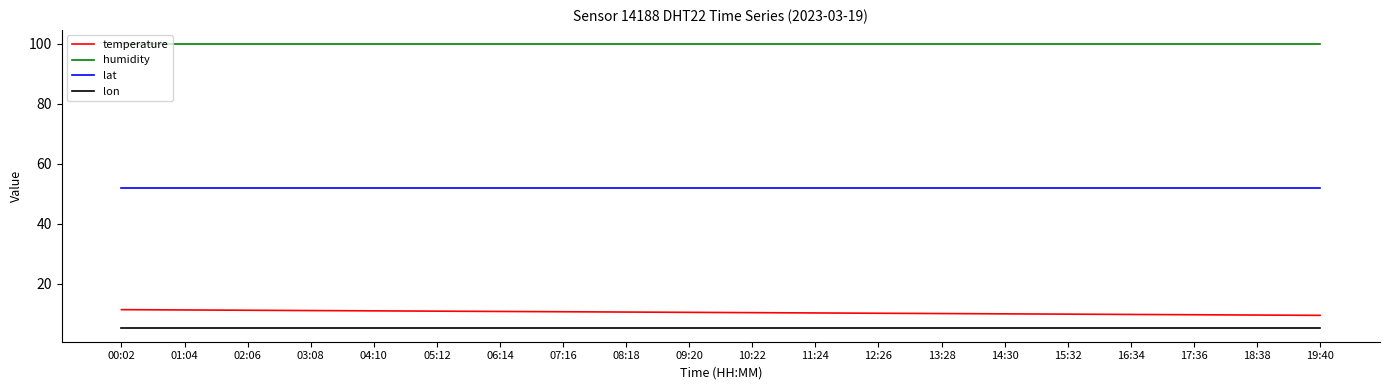

How many lines are shown in the chart?

4